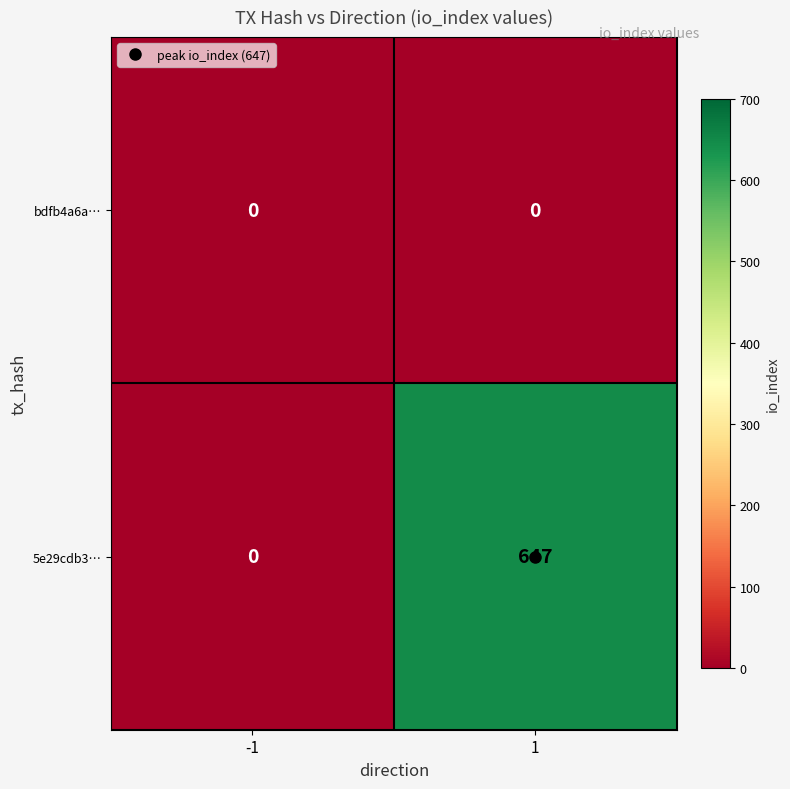

What is the maximum value shown in the chart?

647